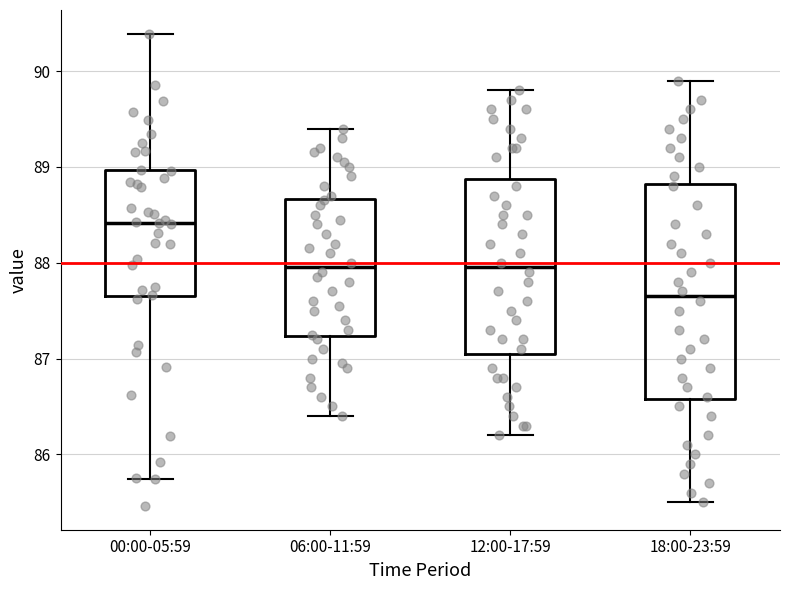

Comparing the boxes themselves (not the whiskers), which one is the tallest?

18:00-23:59